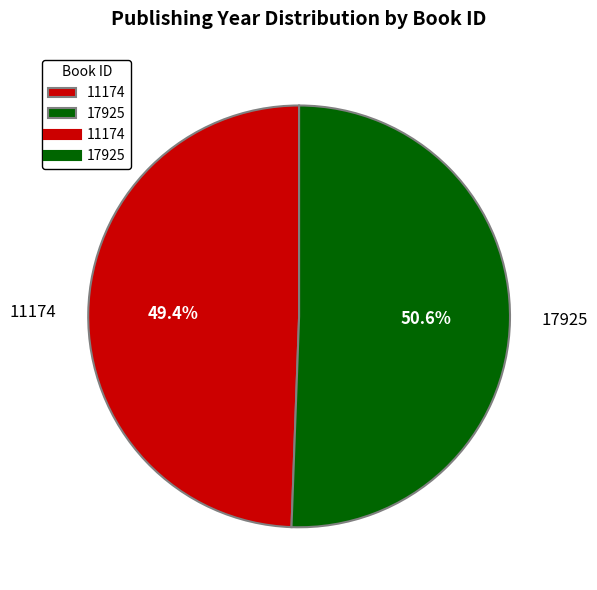

To the nearest percent, what percentage of the pie is 17925?

51%